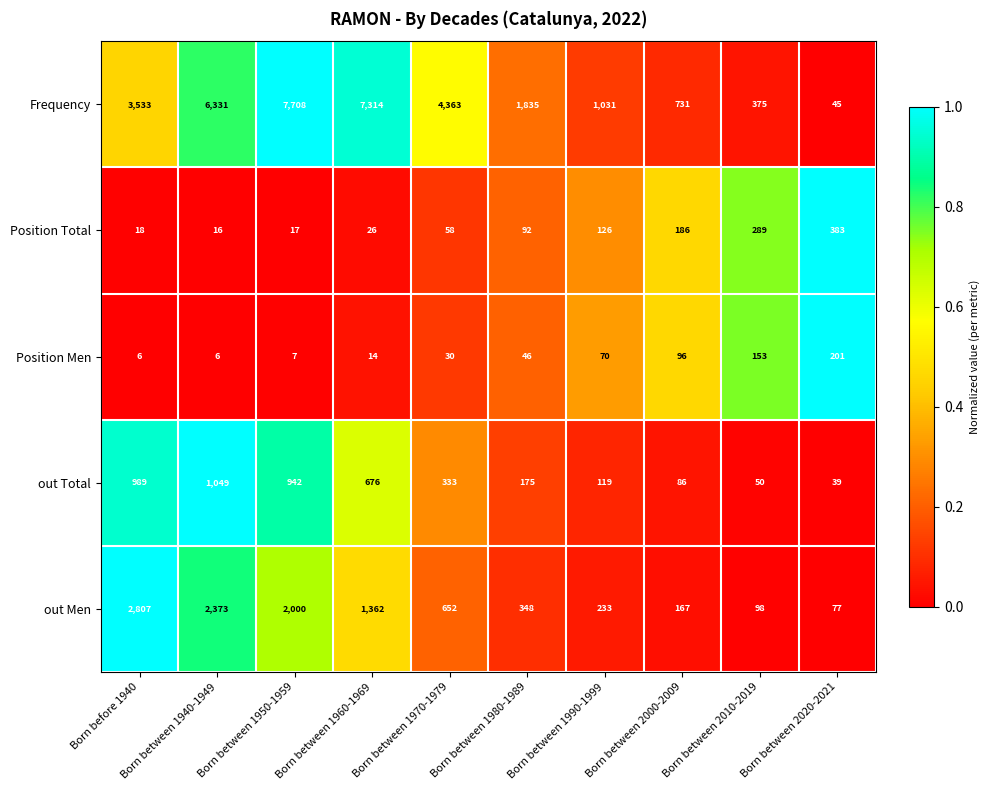

Which category has the highest value across all series?

Born between 1950-1959